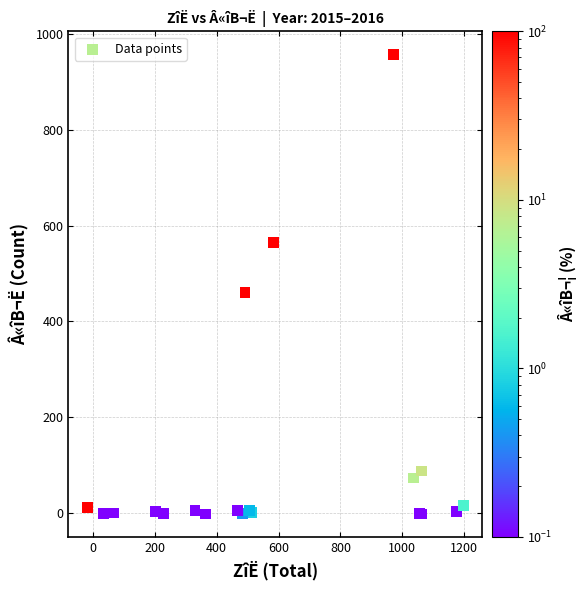

What Y value in the scatter plot is closest to 477?

459.7